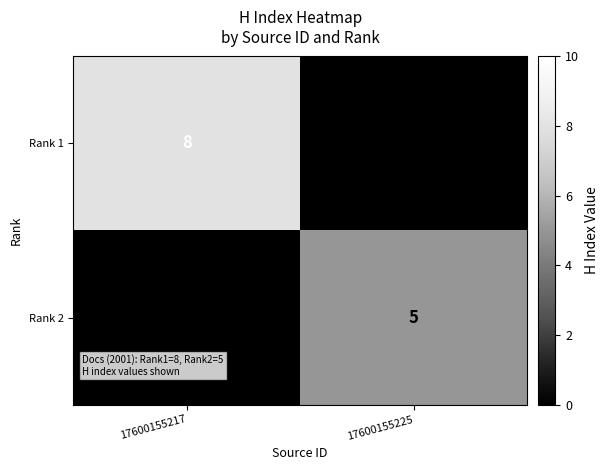

The value of Rank 2 at 17600155225 is 5. True or false?

True